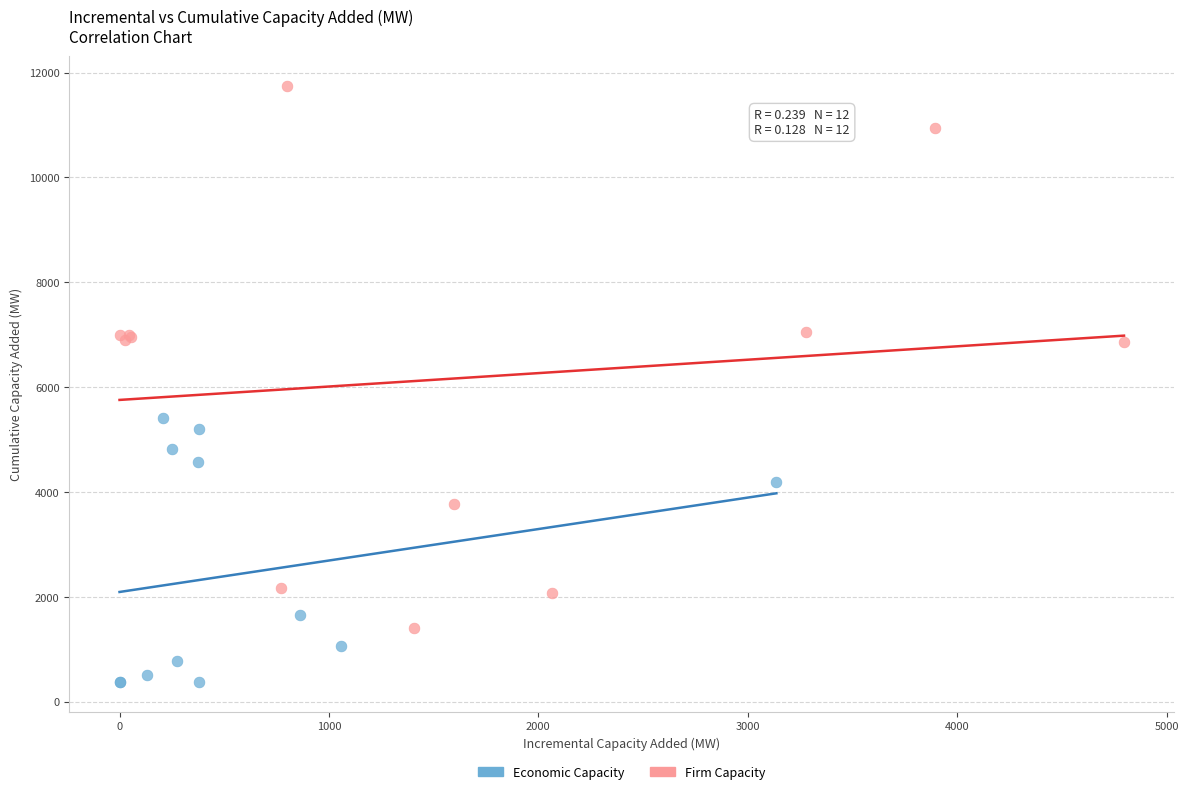

Which series contains the lowest Y value?

Economic Capacity